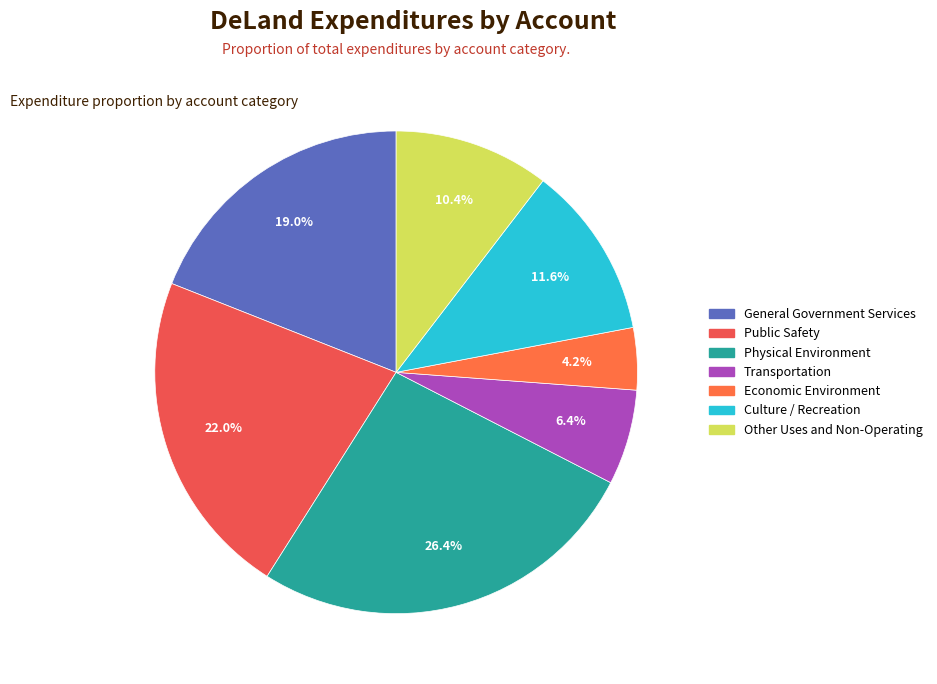

Count the number of slices in the pie.

7